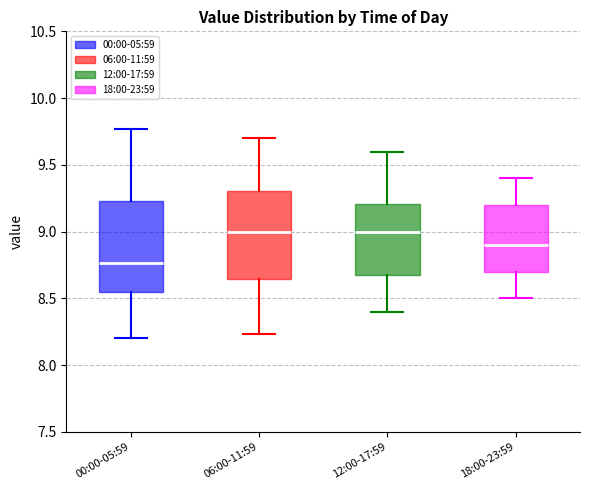

Which box has the lowest median line?

00:00-05:59